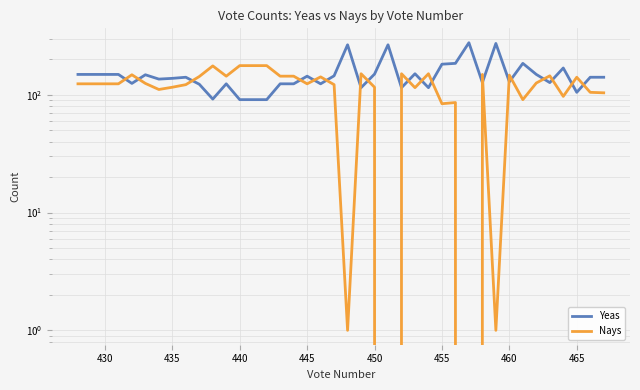

How many interior local valleys does the Yeas series have?

11